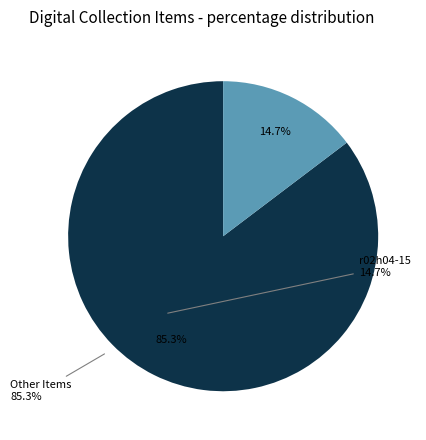

Does any single category account for the majority?

Yes